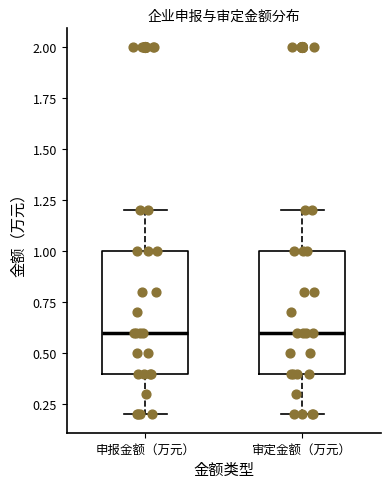

Where is the lower edge of the box for 申报金额（万元） on the y-axis? The values are not printed on the chart, so give them approximately, as read against the axis.

0.4